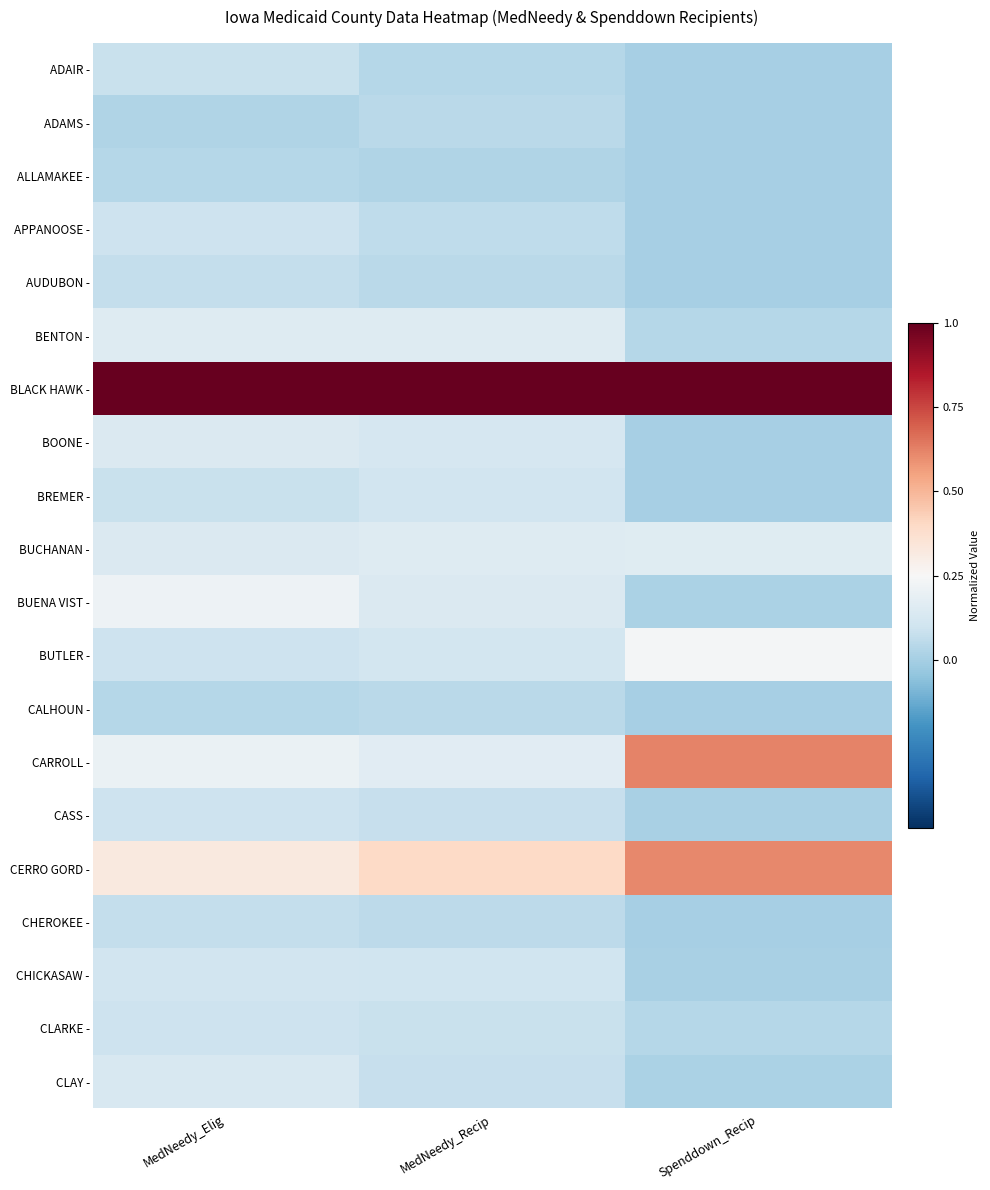

Which series has the largest total across all categories?

BLACK HAWK -